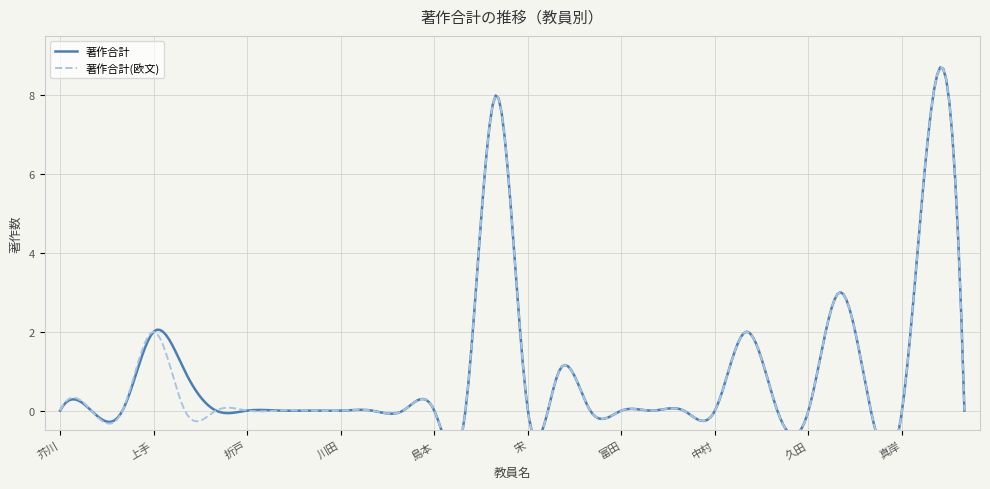

The value of 著作合計(欧文) at 西尾 is 3. True or false?

False